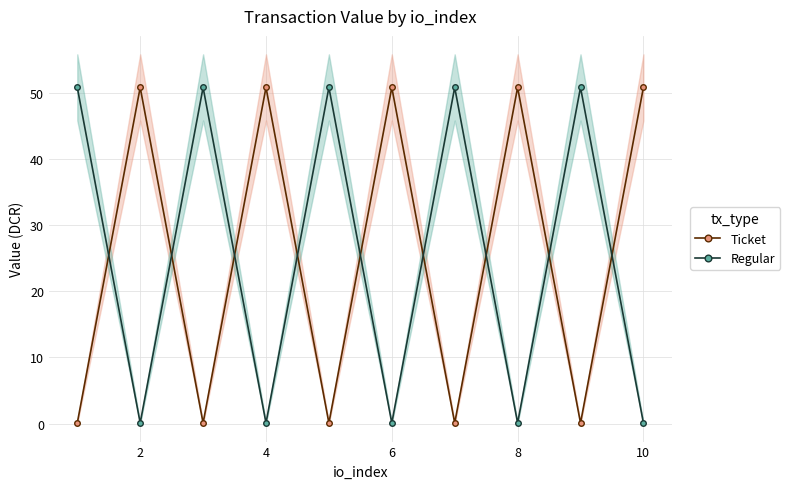

Count the number of data series in this chart.

2